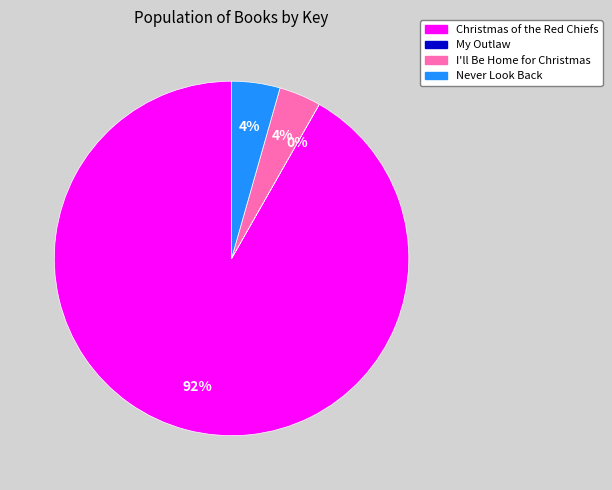

Does any single category account for the majority?

Yes